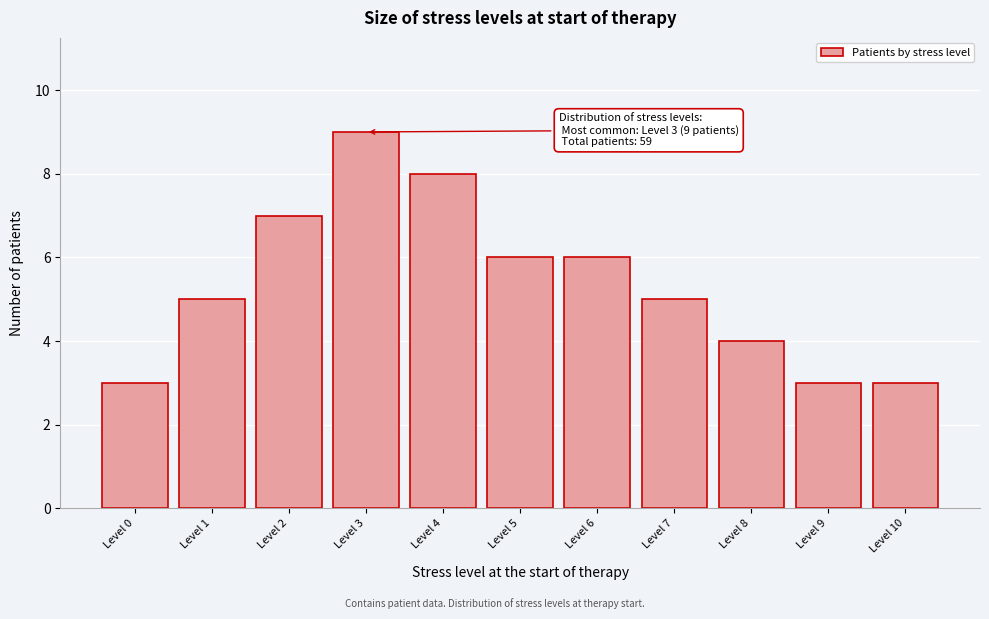

Reading left to right, transcribe all the data shown in this chart.

3	5	7	9	8	6	6	5	4	3	3